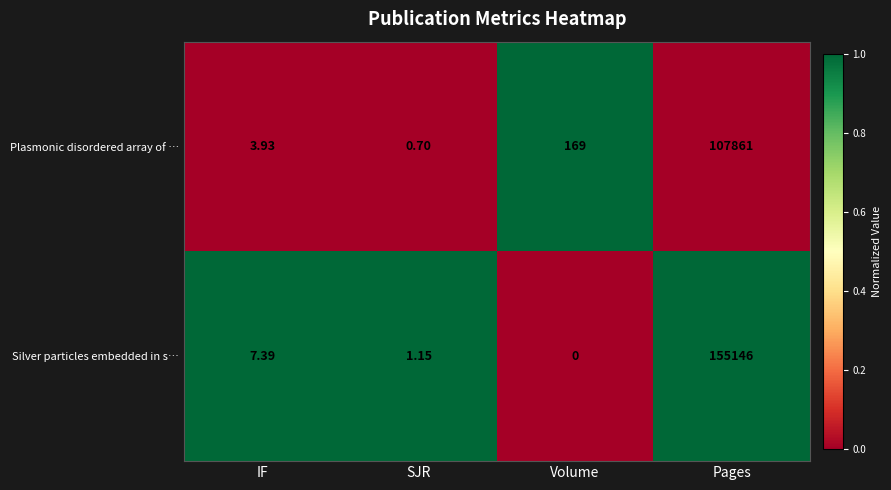

At which category does the chart reach its minimum across all series?

Volume